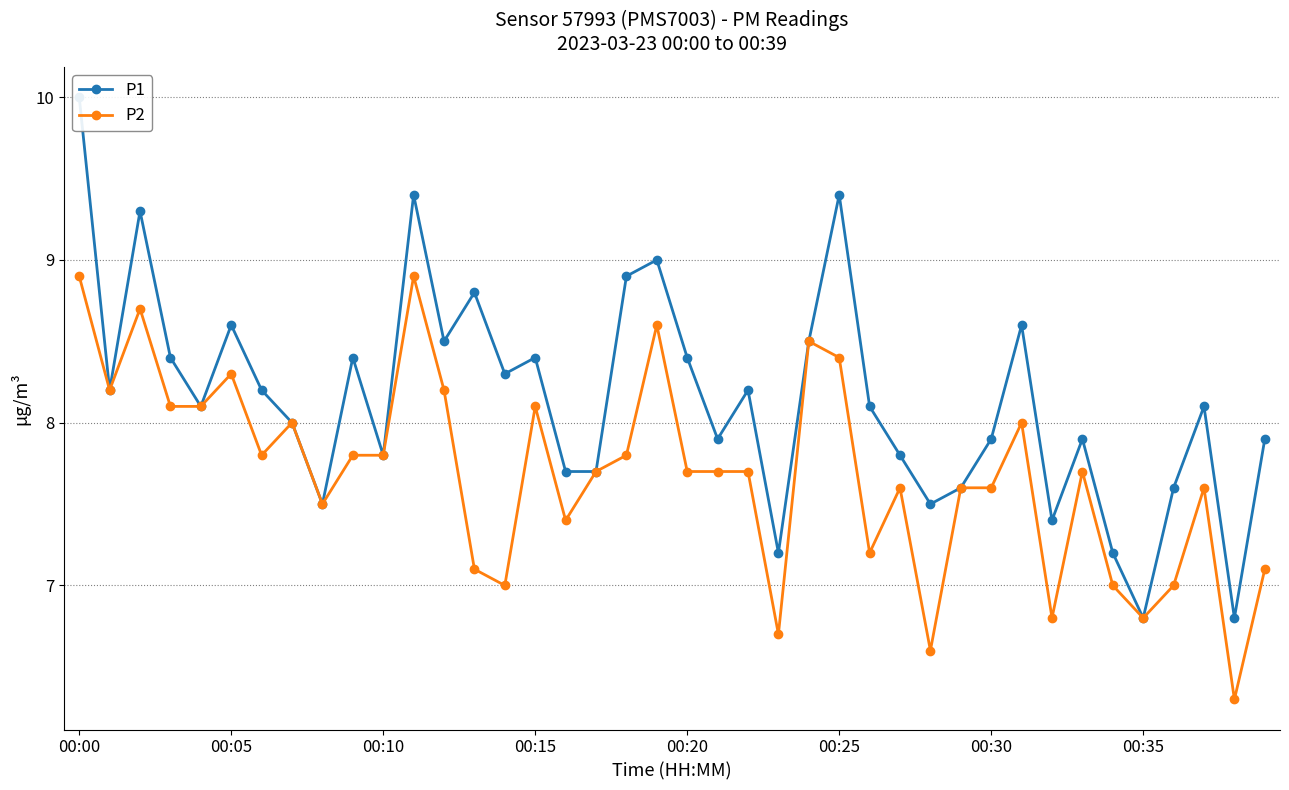

At how many categories does at least one series exceed 9?

4